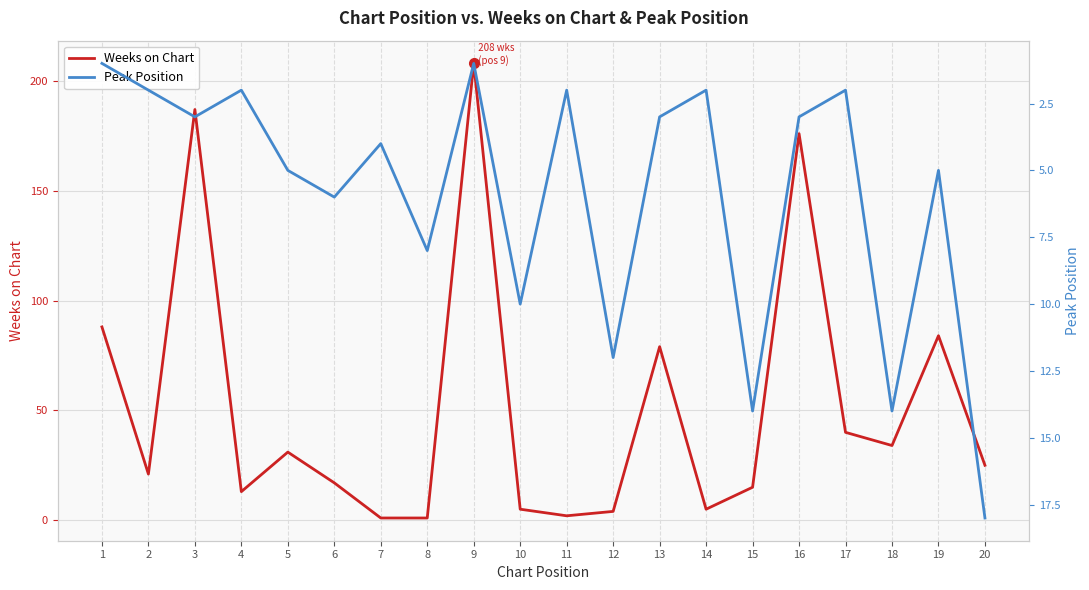

At how many categories does at least one series exceed 134?

3